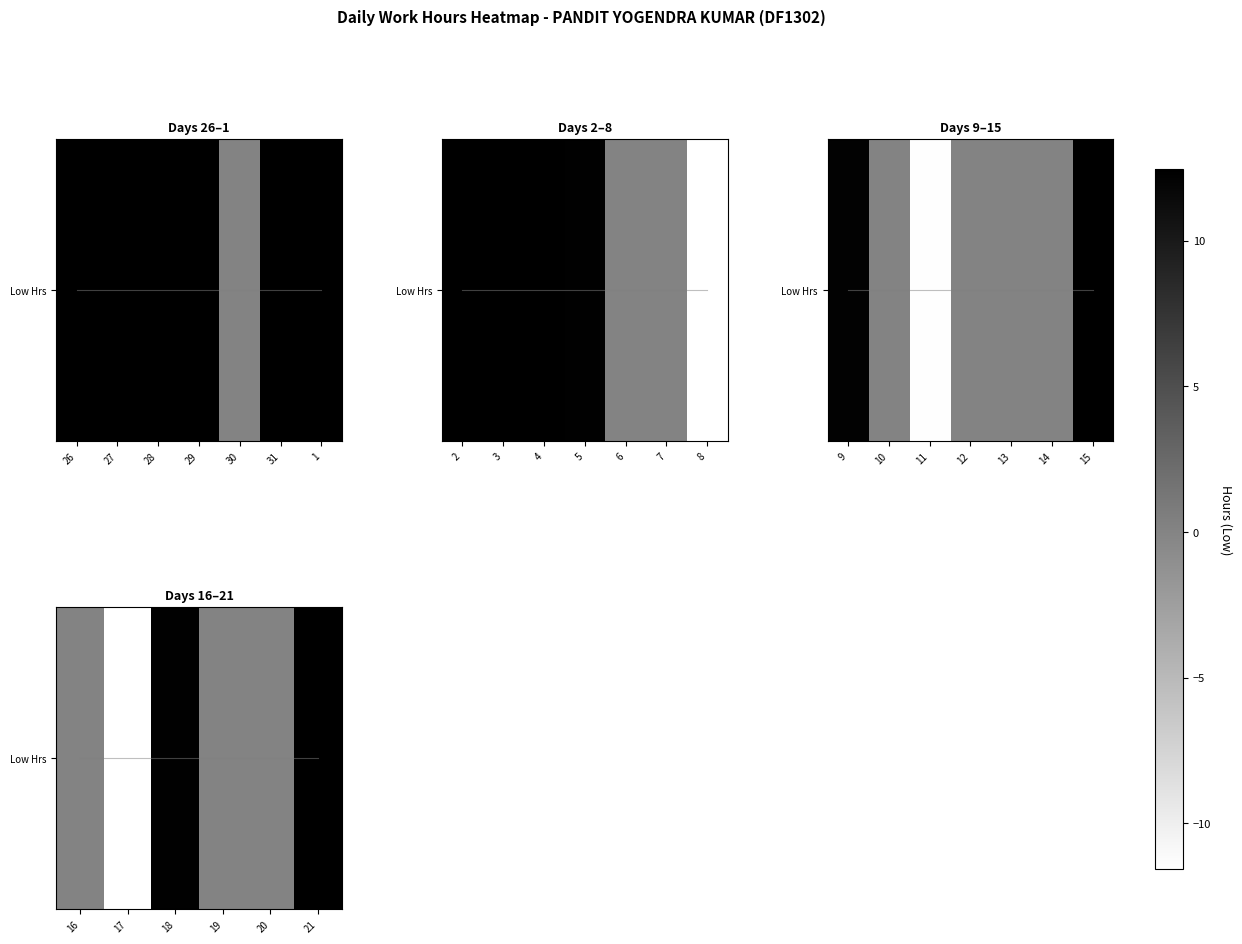

What is the sum of all values?

12.9